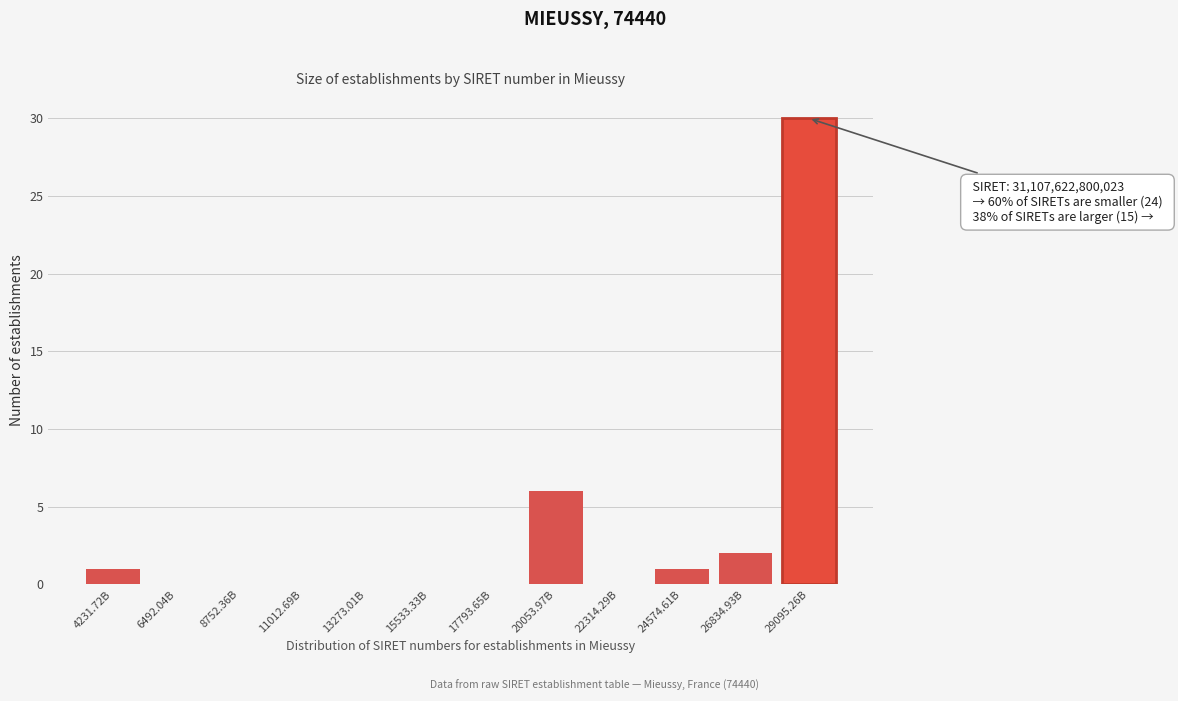

Reading right to left, transcribe all the data shown in this chart.

29095.26B=30	26834.93B=2	24574.61B=1	22314.29B=0	20053.97B=6	17793.65B=0	15533.33B=0	13273.01B=0	11012.69B=0	8752.36B=0	6492.04B=0	4231.72B=1